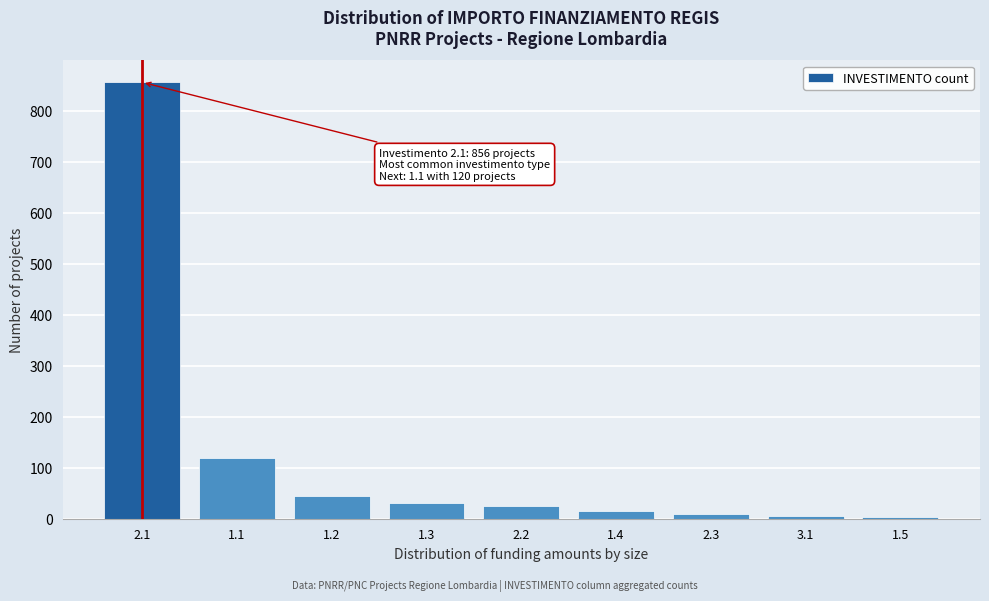

What is the difference between the maximum and minimum values?

853